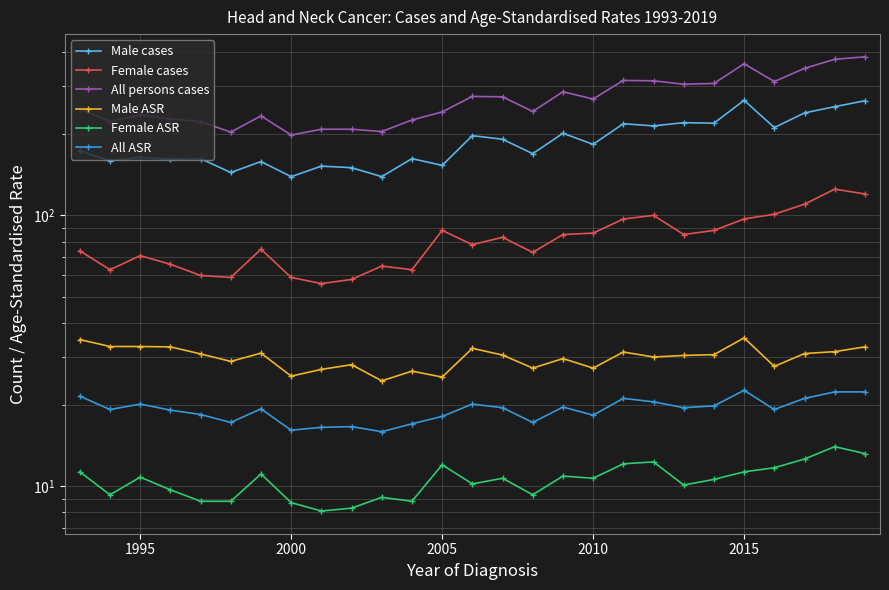

True or false: All persons cases and All ASR cross at least once.

False